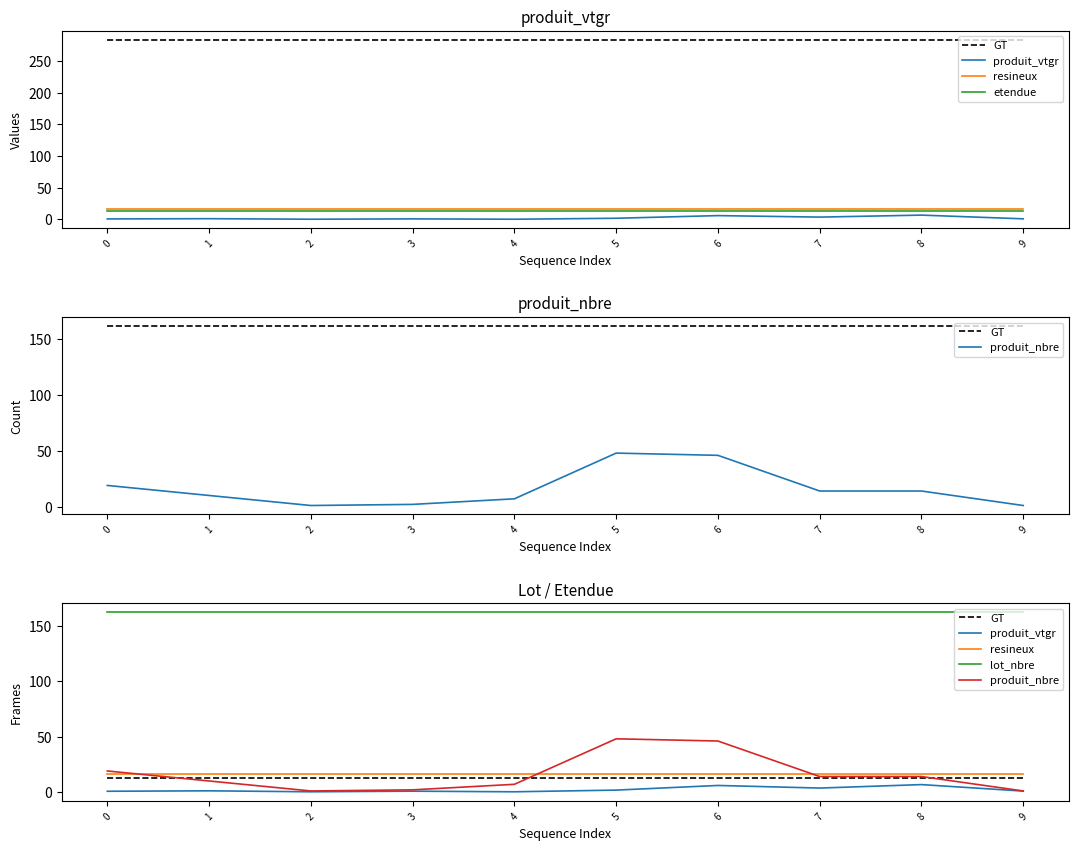

What are all the series names shown in the legend?

GT, produit_vtgr, resineux, etendue, produit_nbre, lot_nbre